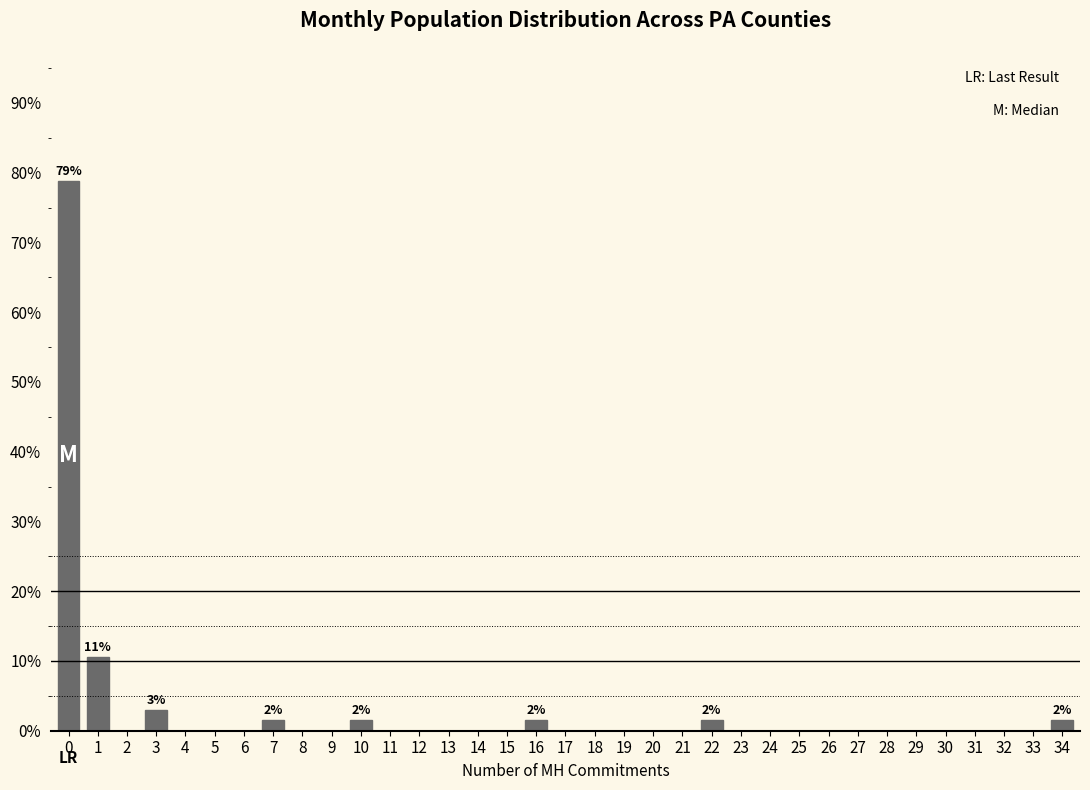

The value at 31 is 0.0. True or false?

True